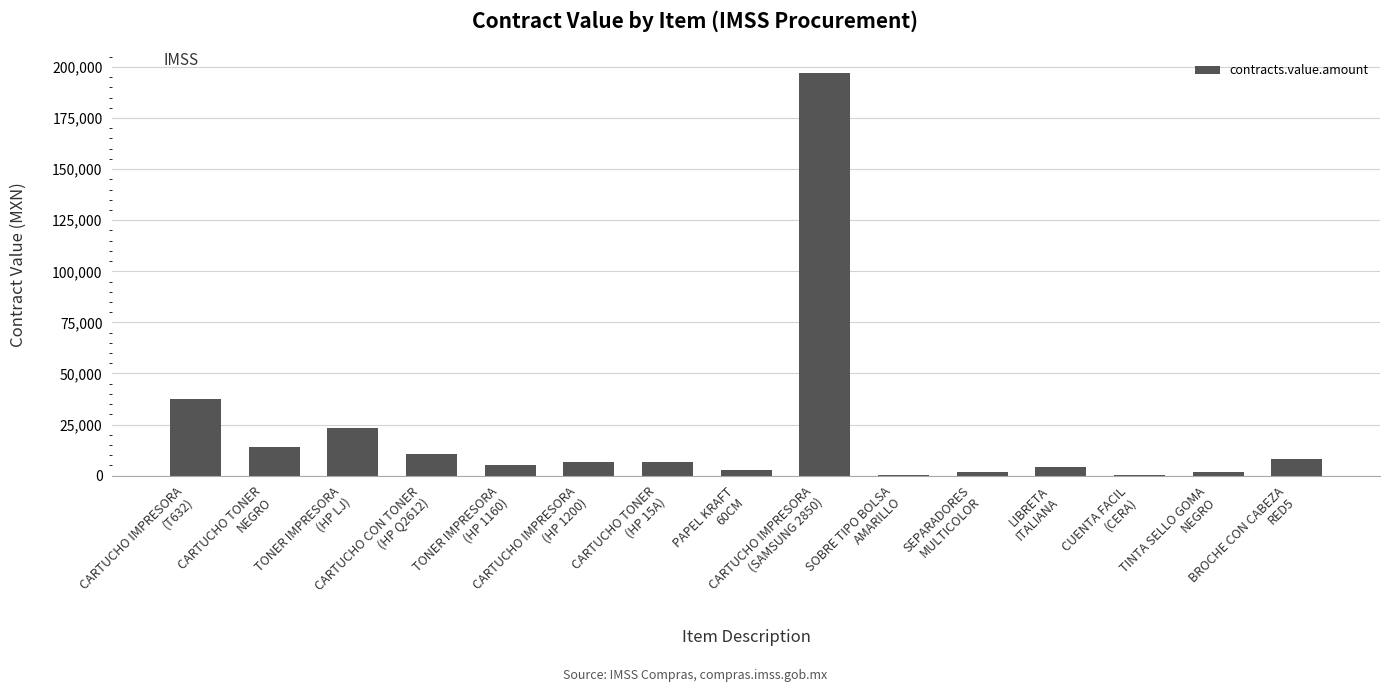

Where does the data first go above 6759?

CARTUCHO IMPRESORA
(T632)